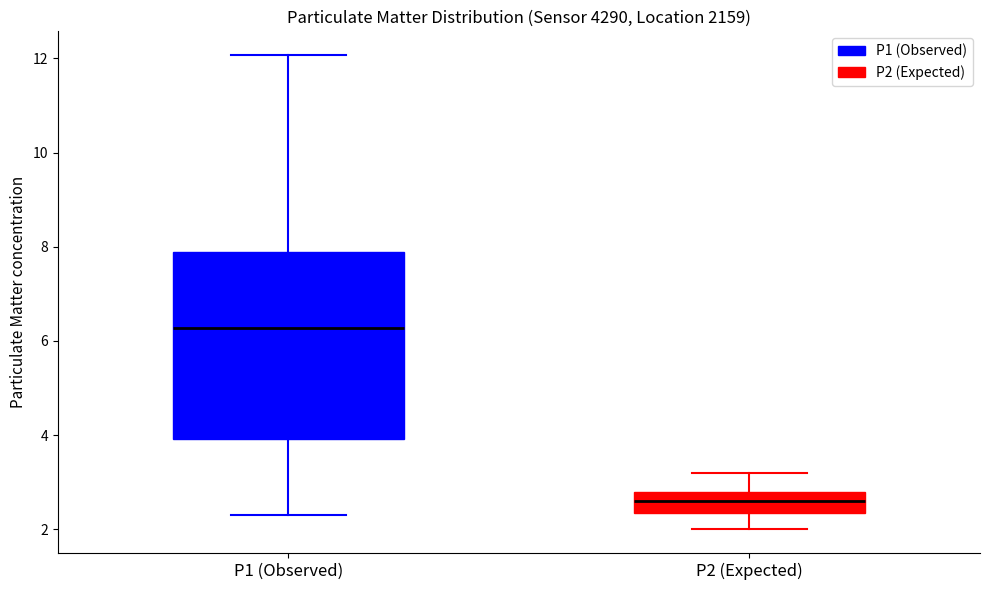

Which box's median line is the highest?

P1 (Observed)